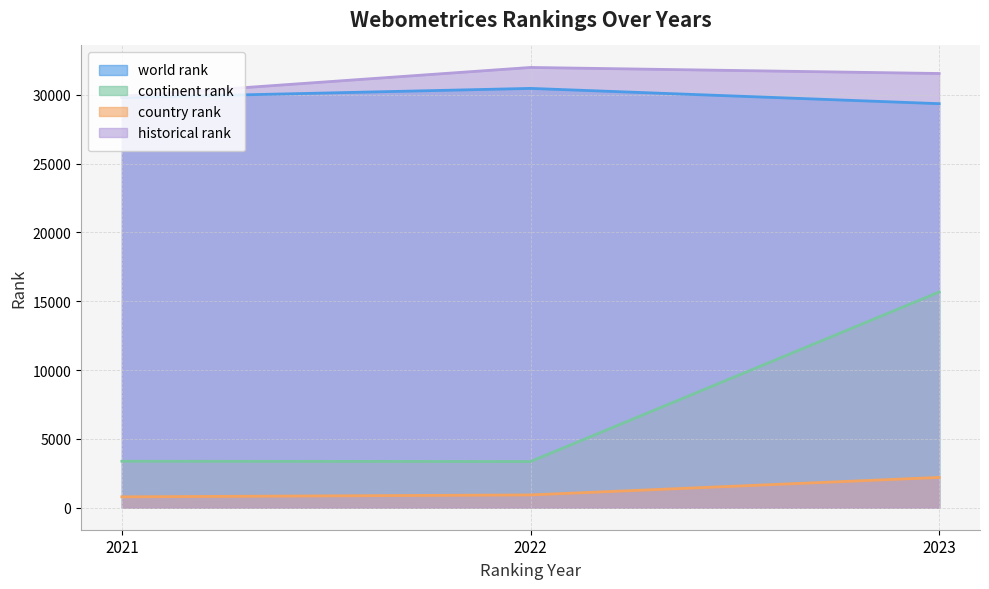

How many data points in historical rank are less than 31544?

1